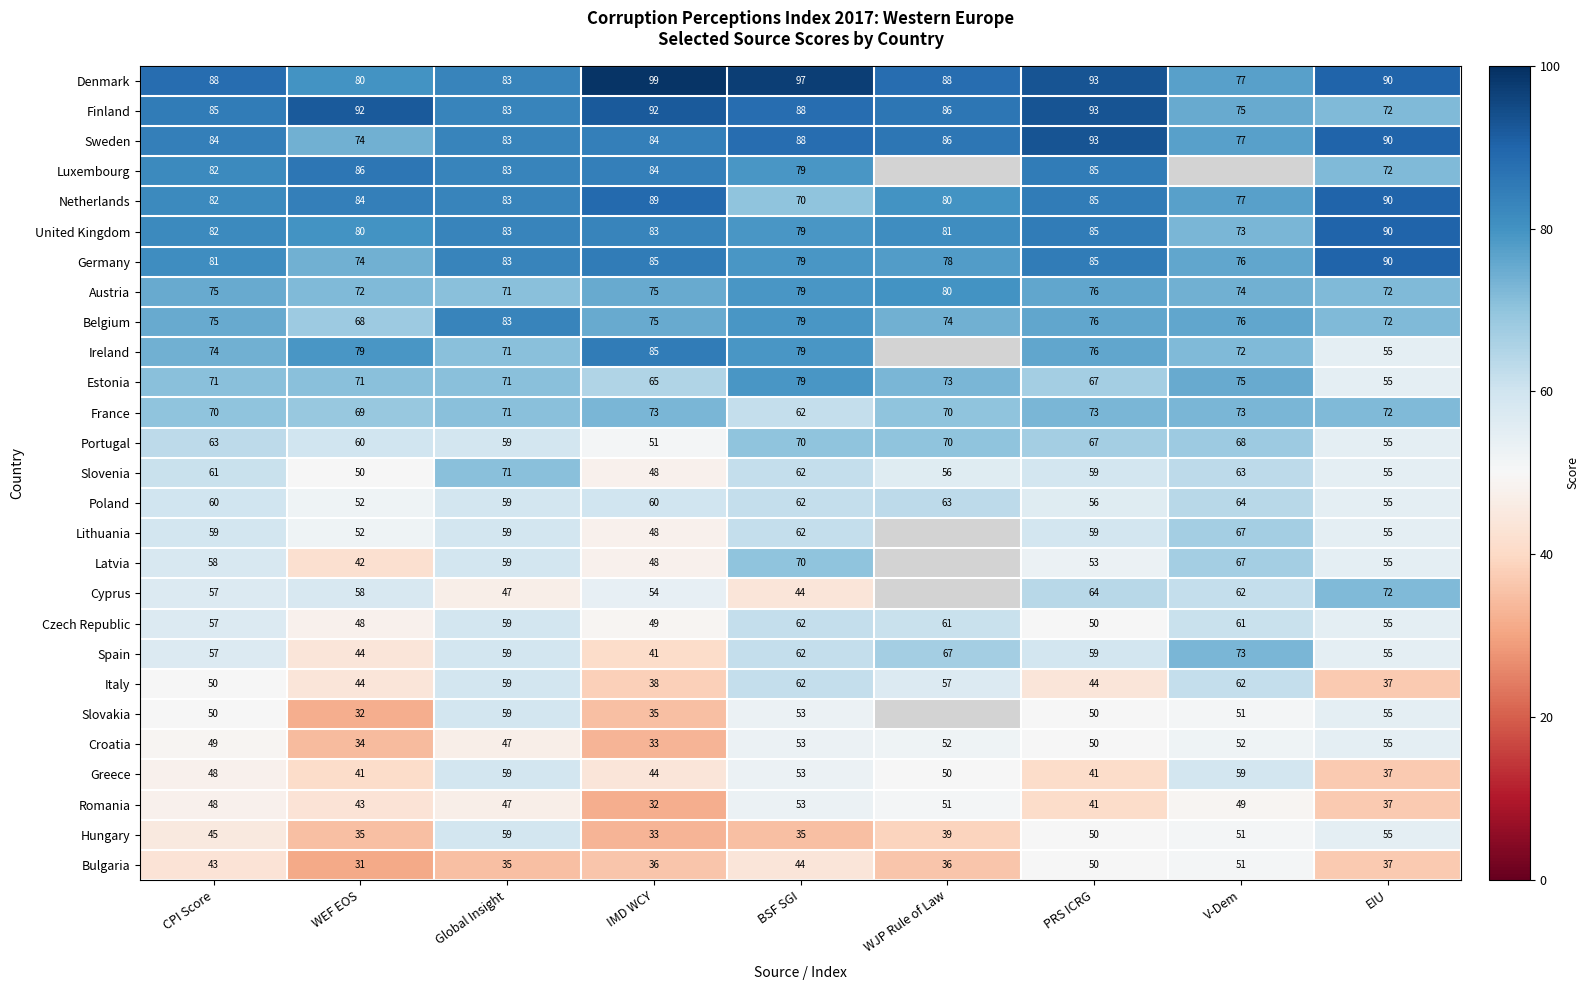

True or false: Lithuania has a value of 89.5 at PRS ICRG.

False